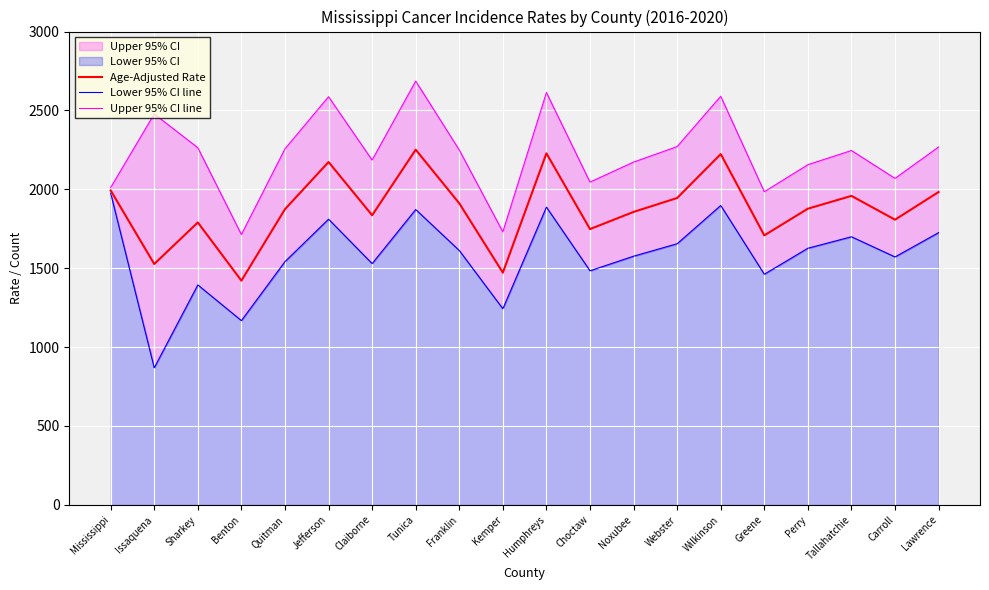

True or false: Age-Adjusted Rate and Lower 95% CI line intersect in this chart.

False